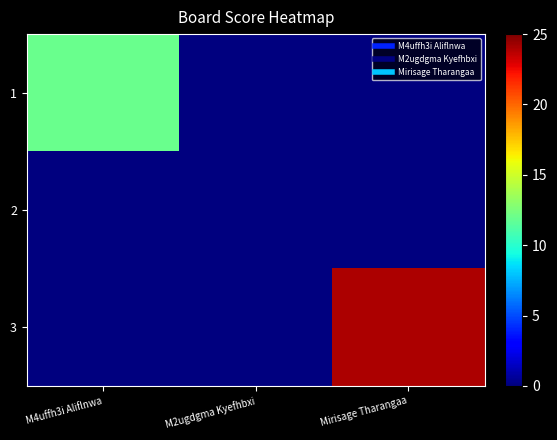

Which category has the highest value across all series?

Mirisage Tharangaa